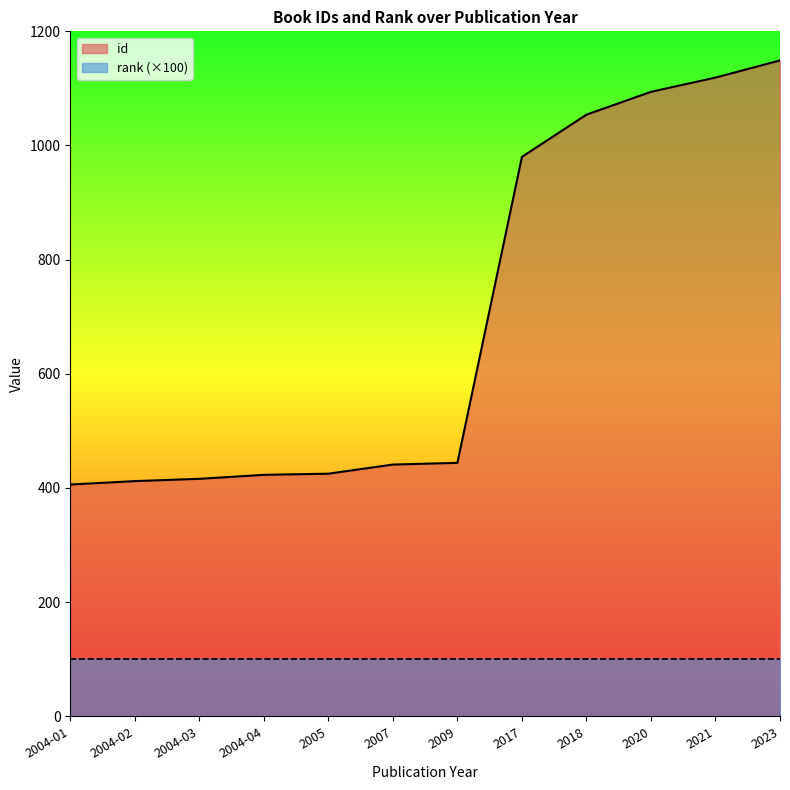

Reading left to right, extract all data points from this chart.

406	412	416	423	425	441	444	980	1054	1094	1119	1149